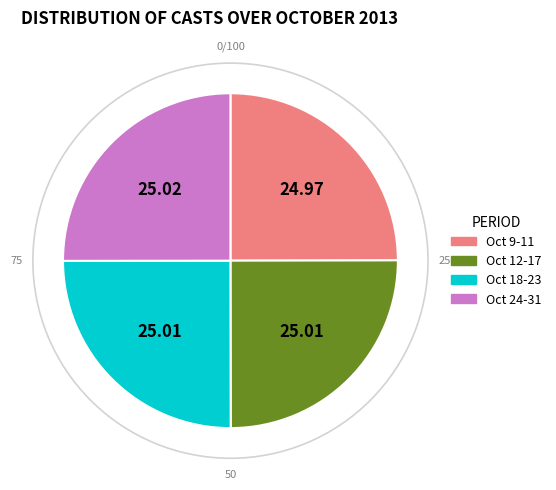

Does any single category account for the majority?

No